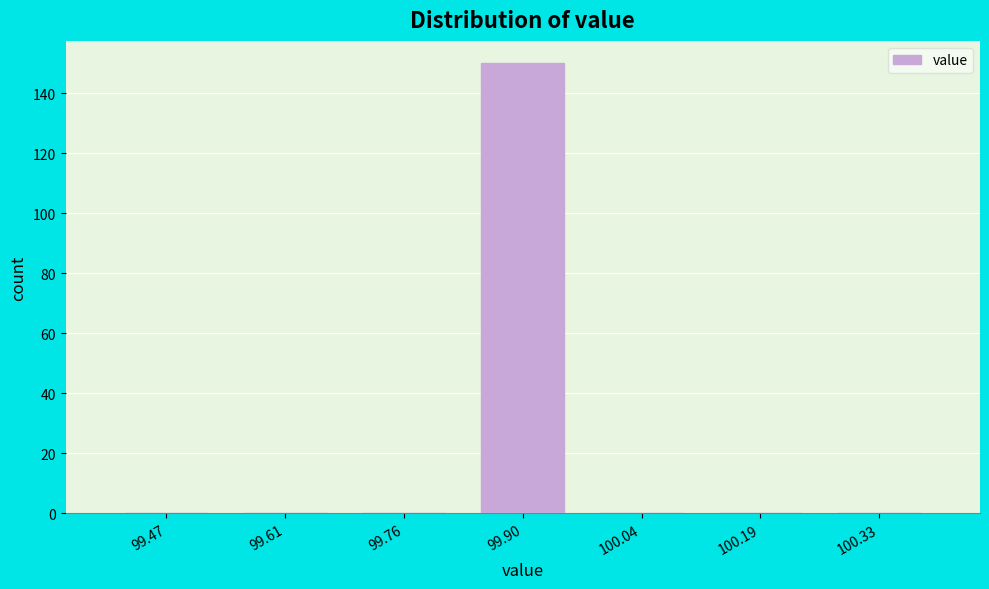

Over which range of the x-axis is the bar tallest?

99.82 to 99.98